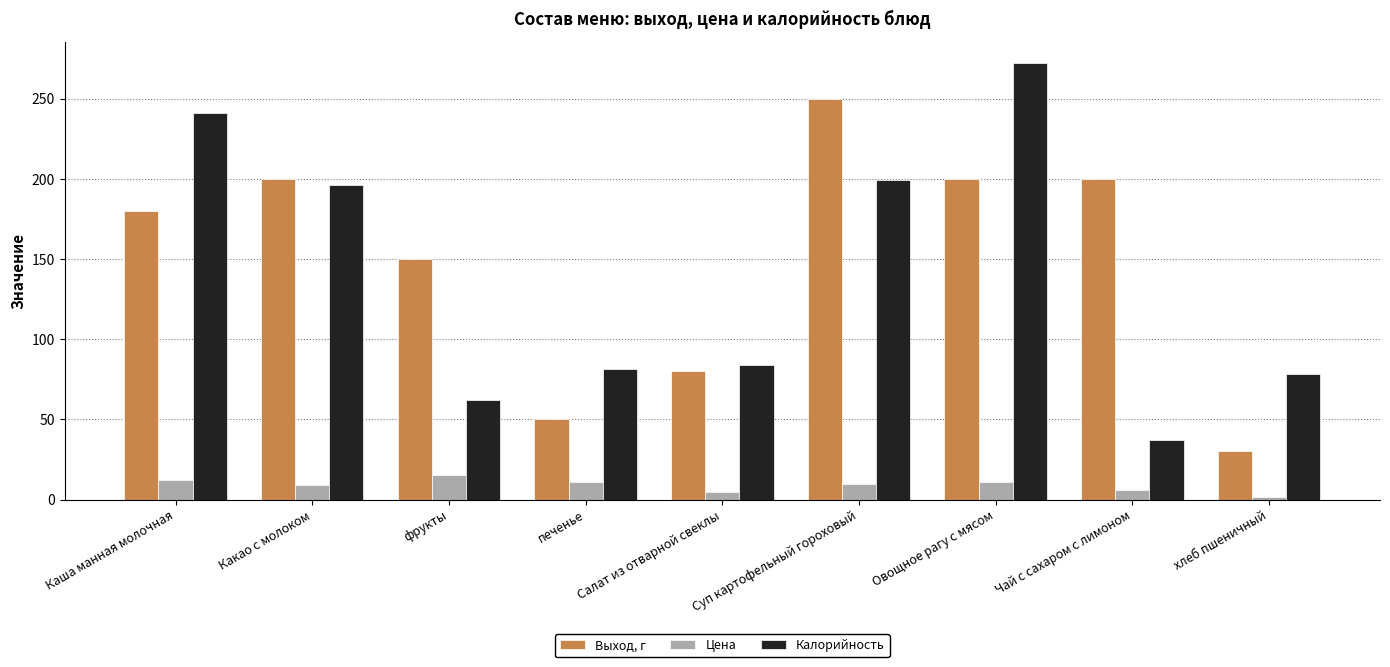

List the series in order of their peak value, highest first.

Калорийность, Выход, г, Цена